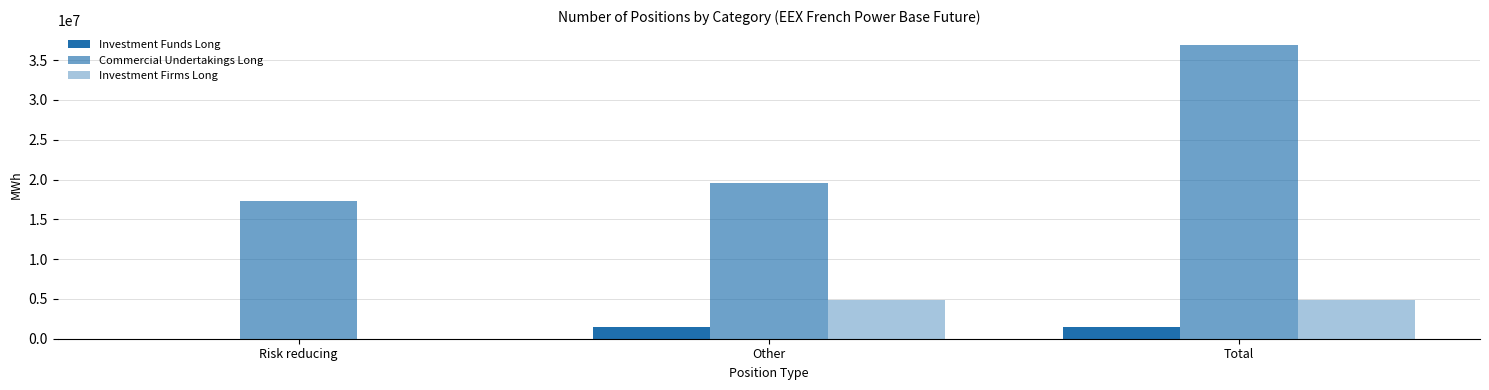

How many positive values does the Investment Firms Long series have?

2